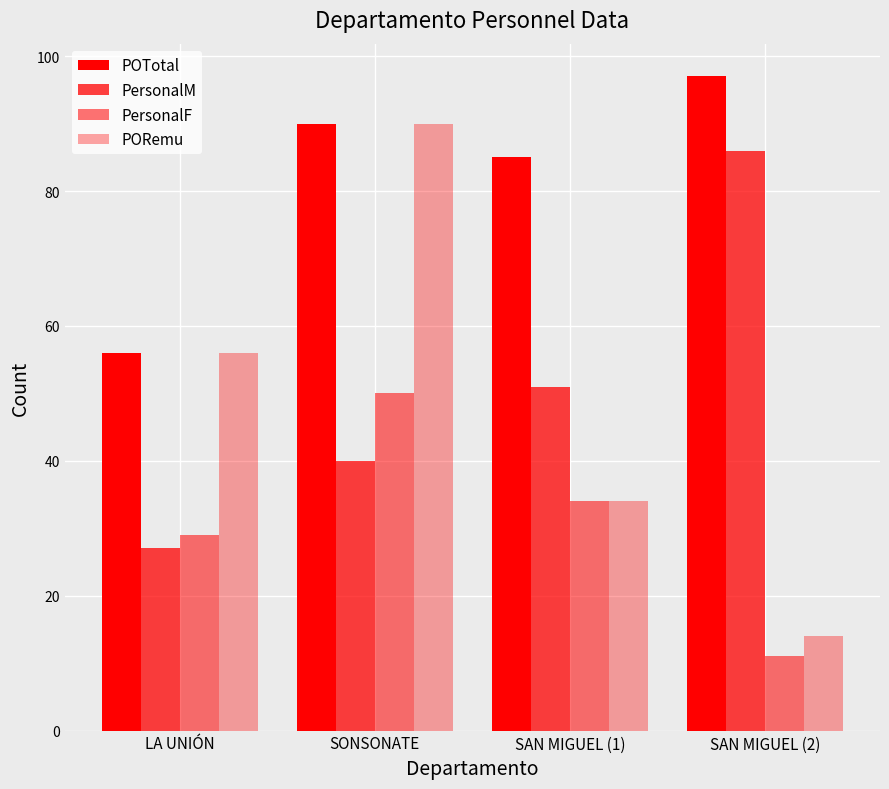

Count the PORemu values in the range 34 to 90.

3